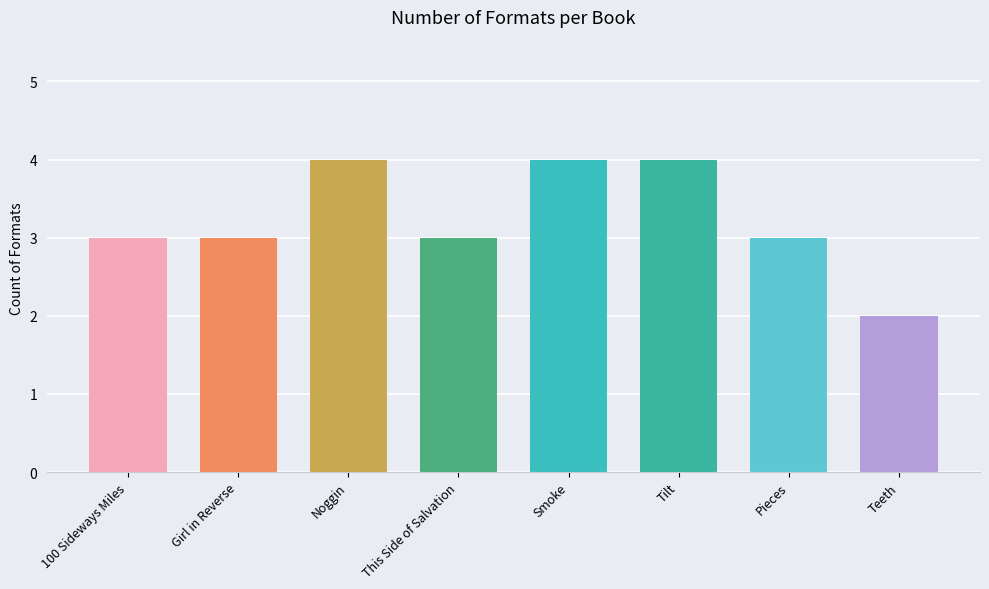

Count the number of data series in this chart.

1